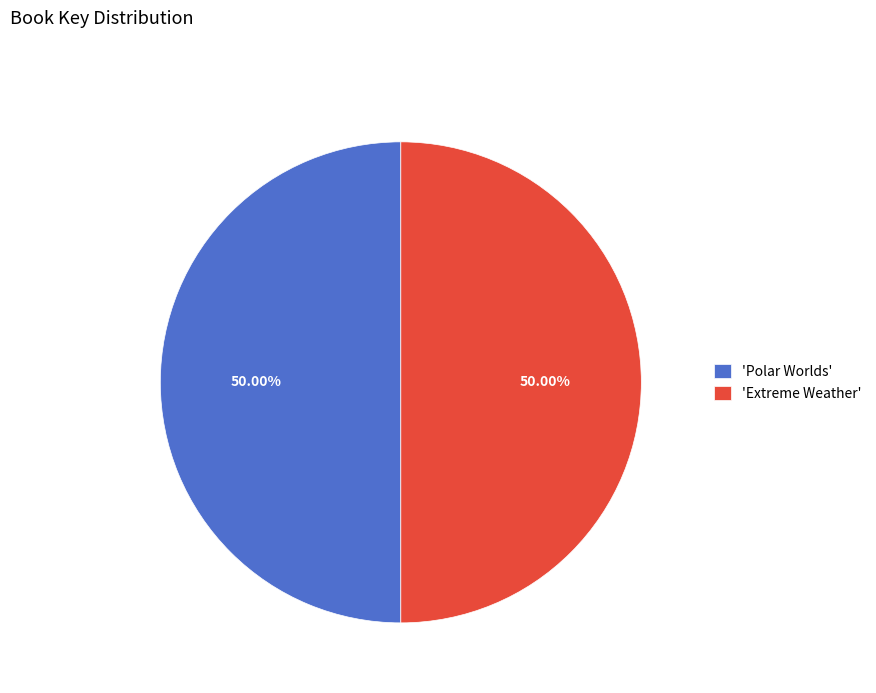

Approximately how many times larger is the value at 'Polar Worlds' compared to 'Extreme Weather'?

1.0